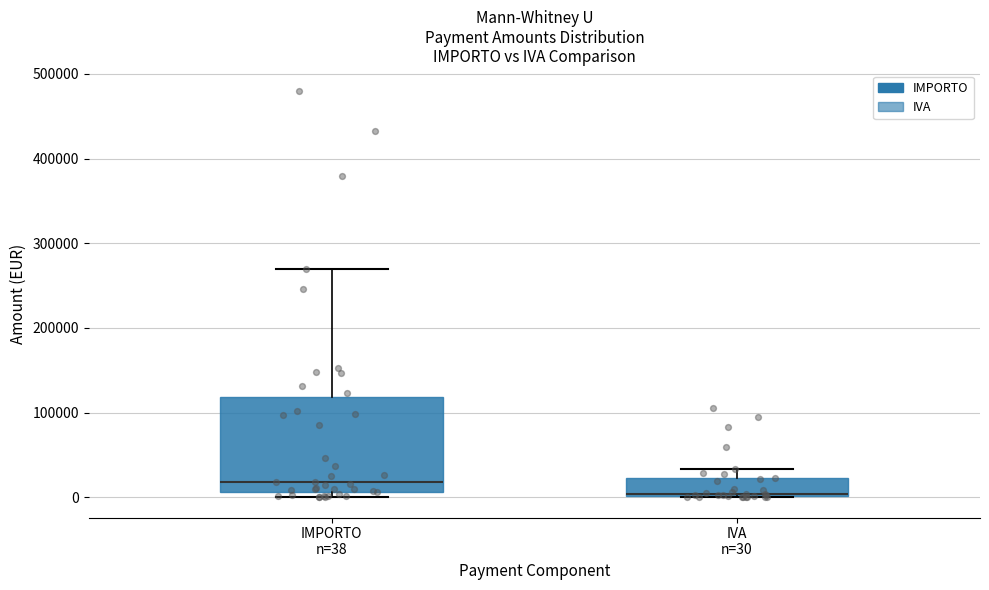

Which box's median line is the lowest?

IVA n=30